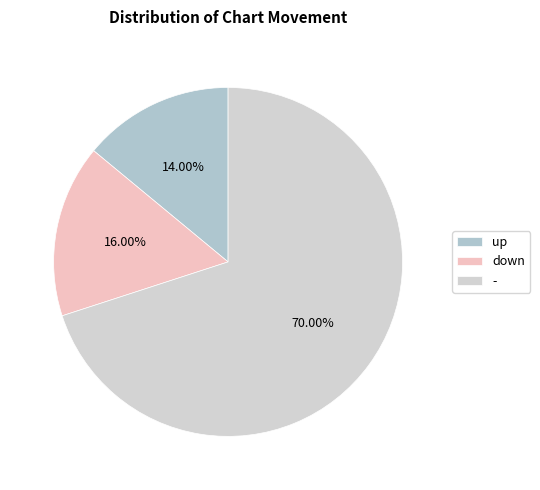

The up slice represents 2% of the pie. True or false?

False